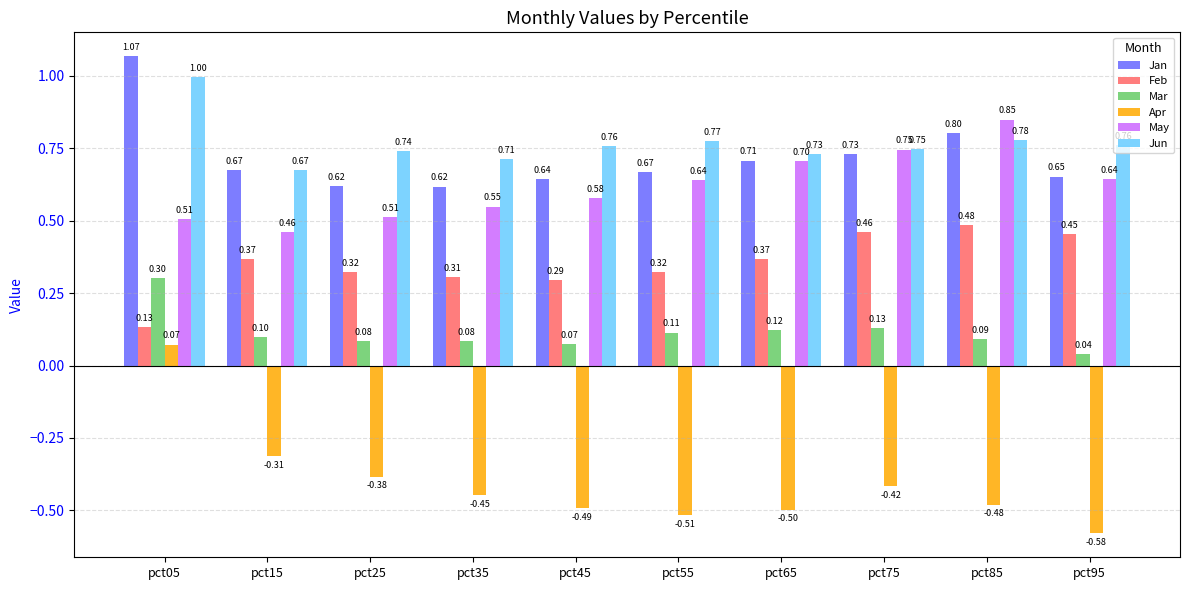

Which series has the largest total across all categories?

Jun